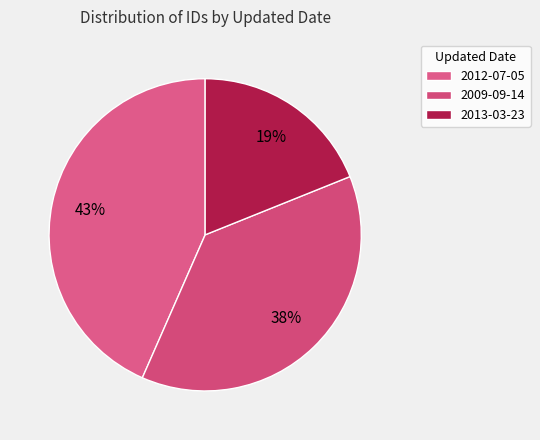

How many slices are in this pie chart?

3